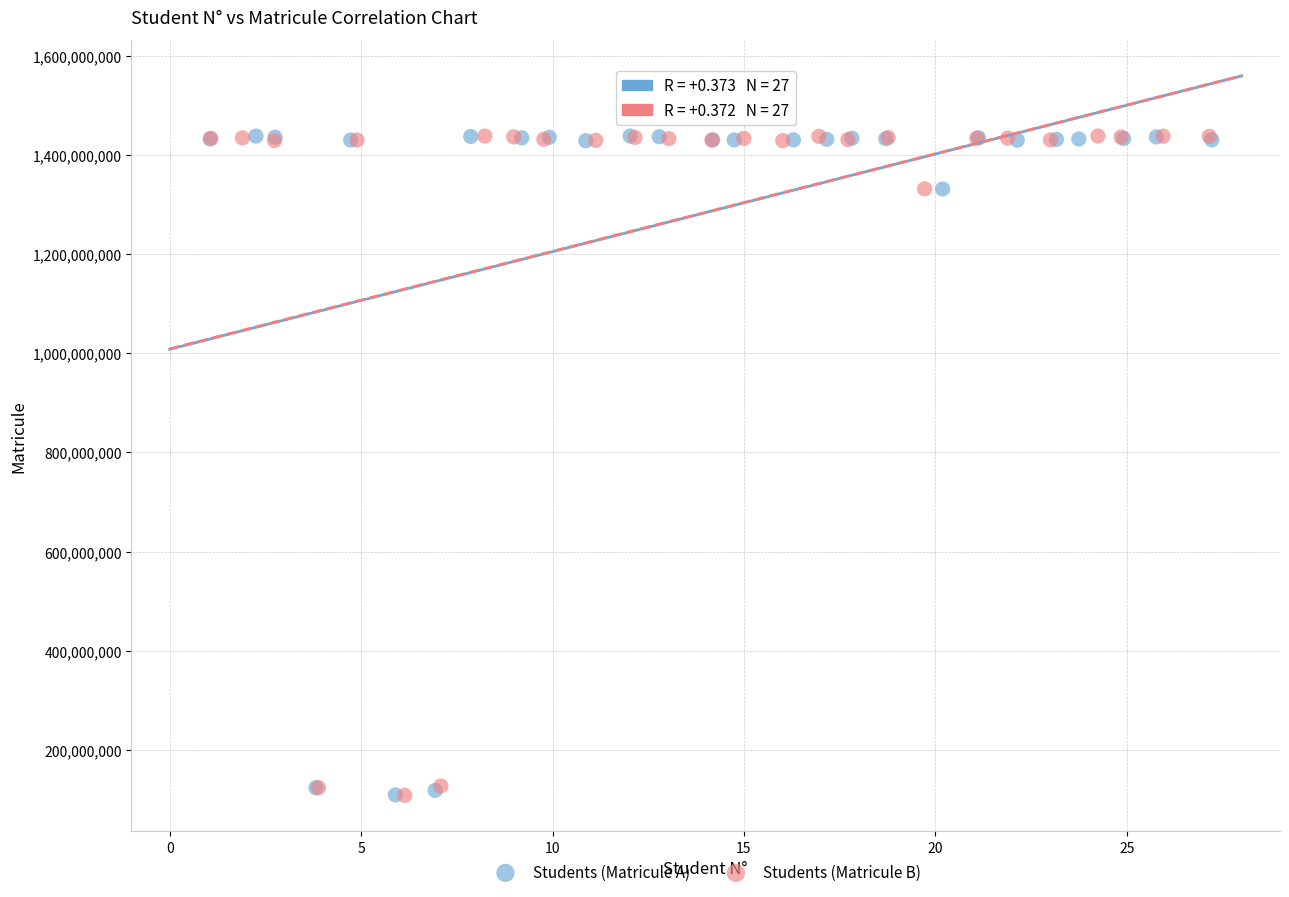

What are all the series names shown in the legend?

Students (Matricule A), Students (Matricule B)